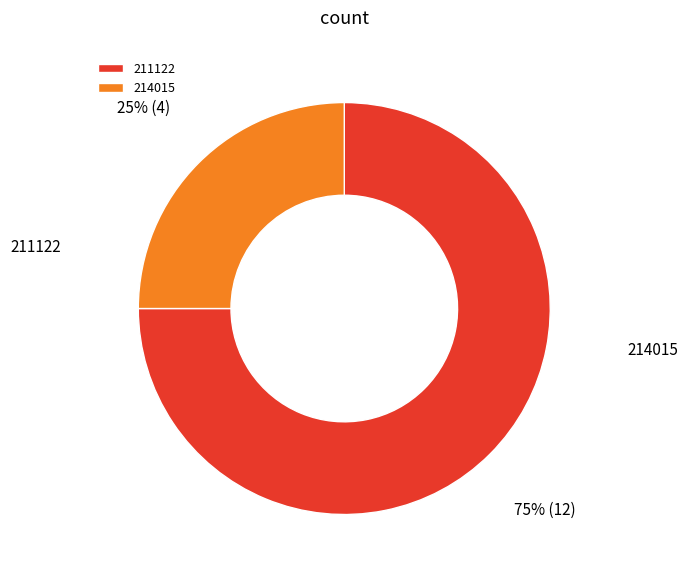

What percentage is the 214015 slice, to the nearest percent?

25%